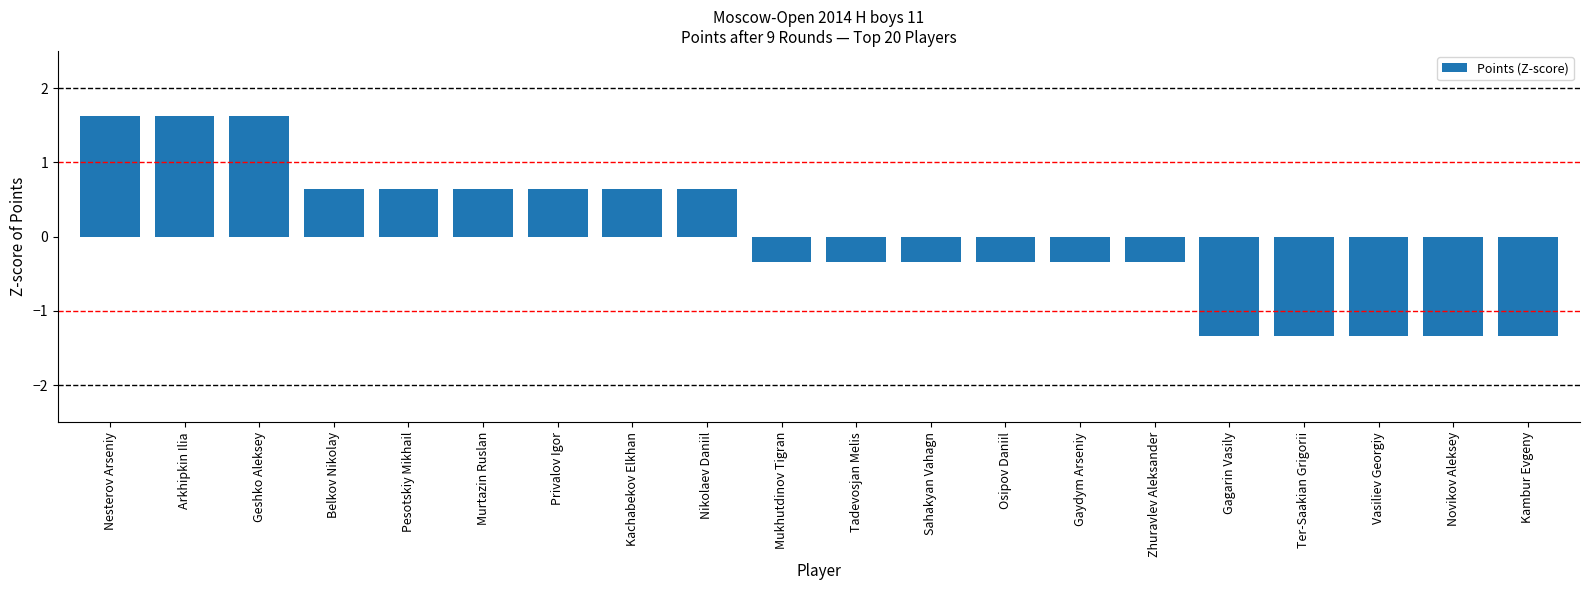

What is the label of the 3rd bar from the right?

Vasiliev Georgiy